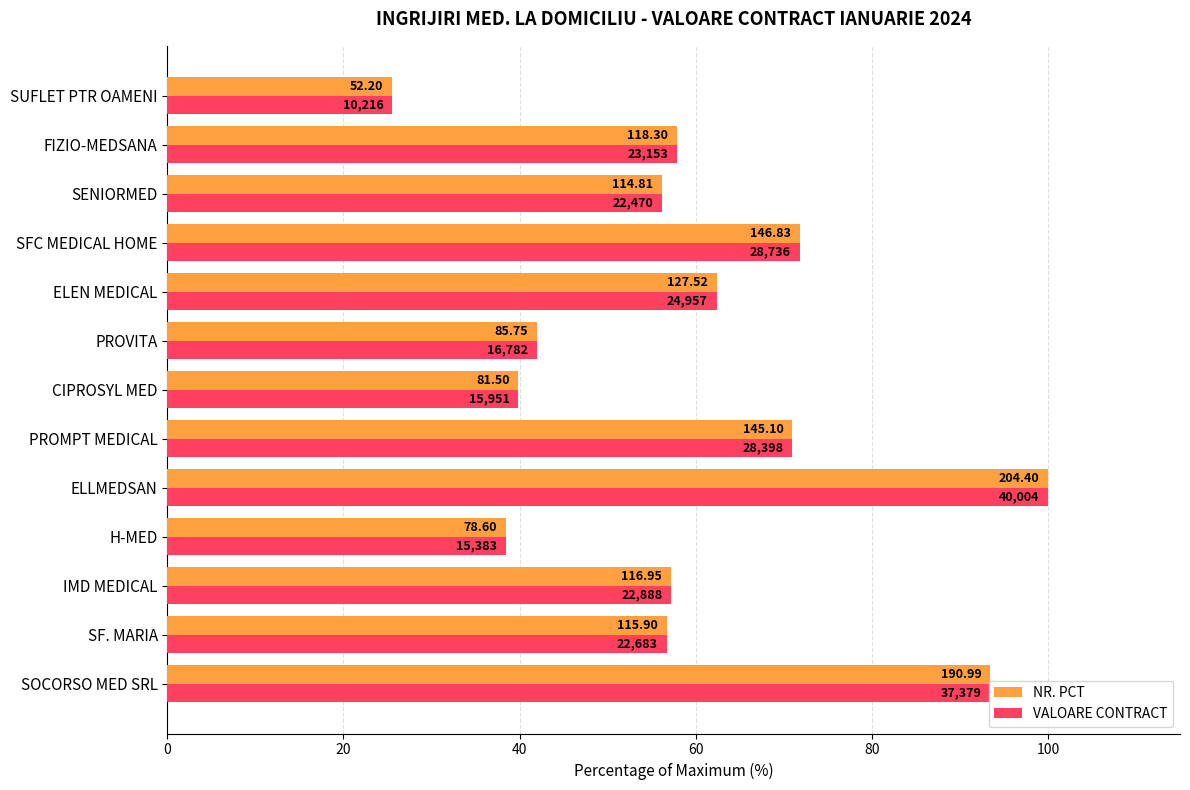

At how many categories does at least one series exceed 37?

12